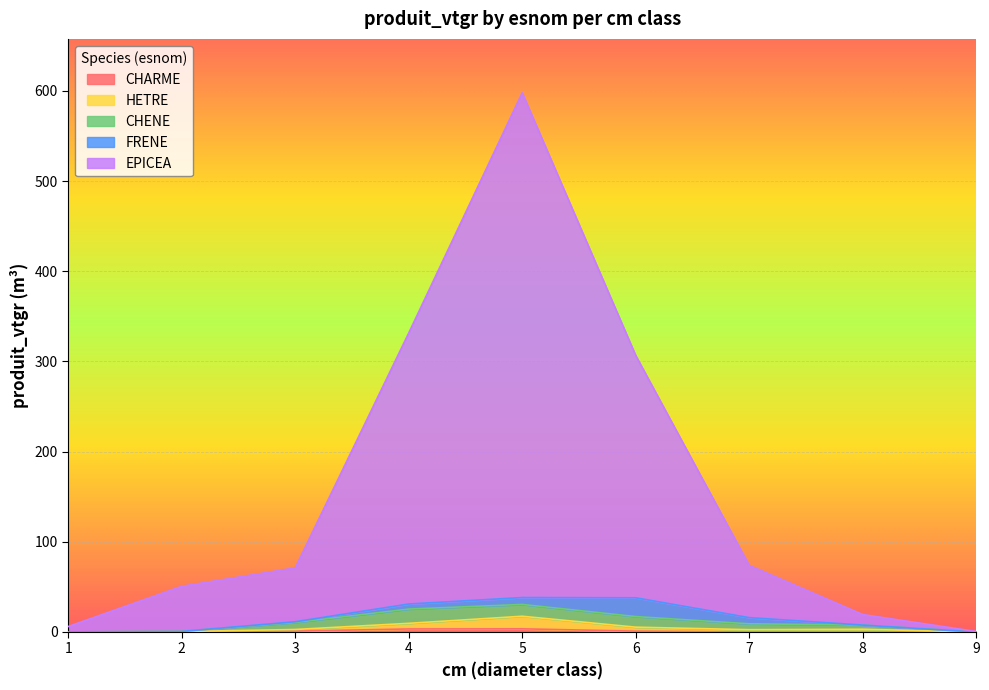

True or false: EPICEA has more than 1 points higher than both neighbors.

False